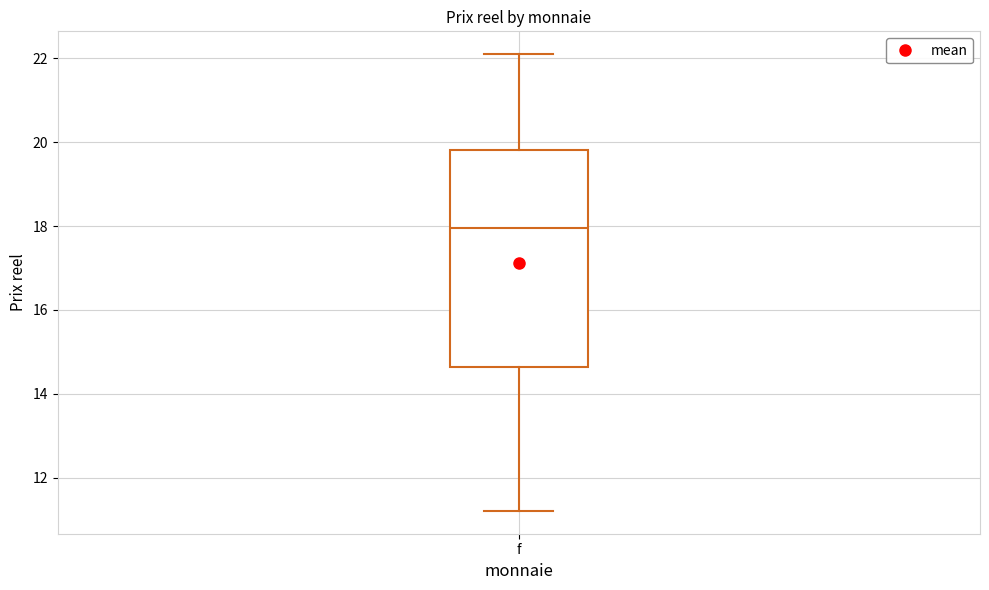

Read this box plot against the y-axis: the position of the median line, the range covered by the box, and the ends of both whiskers. The values are not printed on the chart, so give them approximately, as read against the axis.

median 18.0, box 14.6 to 19.8, whiskers 11.2 to 22.0